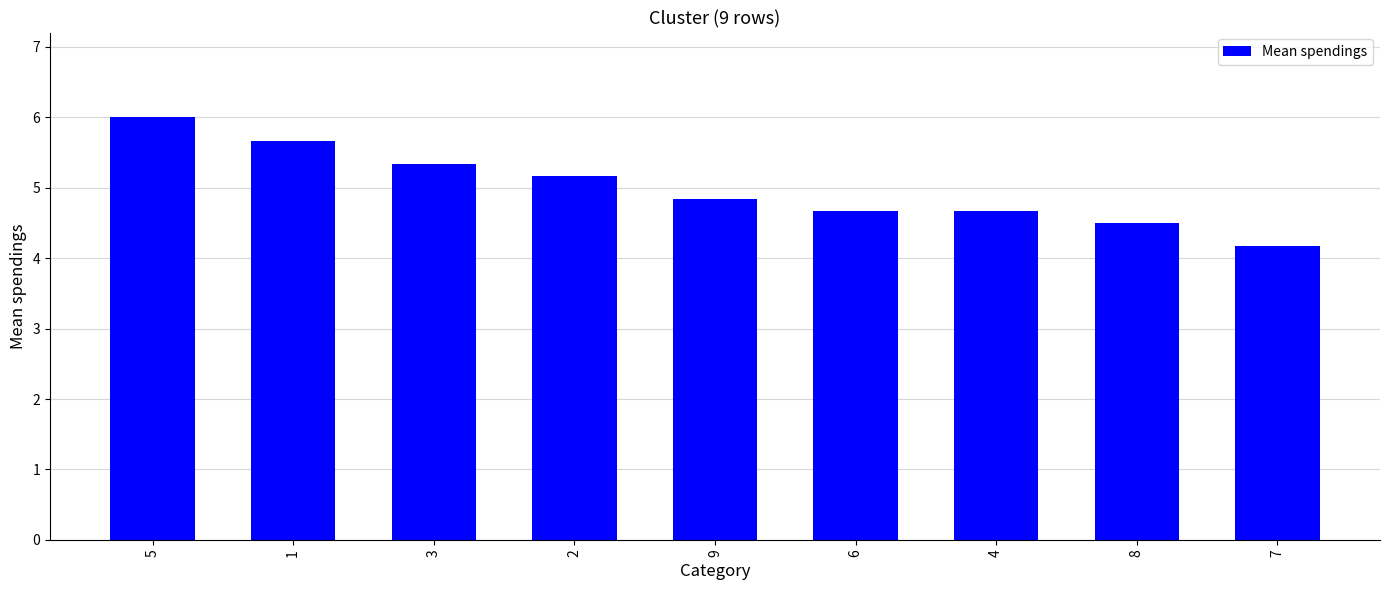

What is the sum of the values at 9 and 8?

9.3